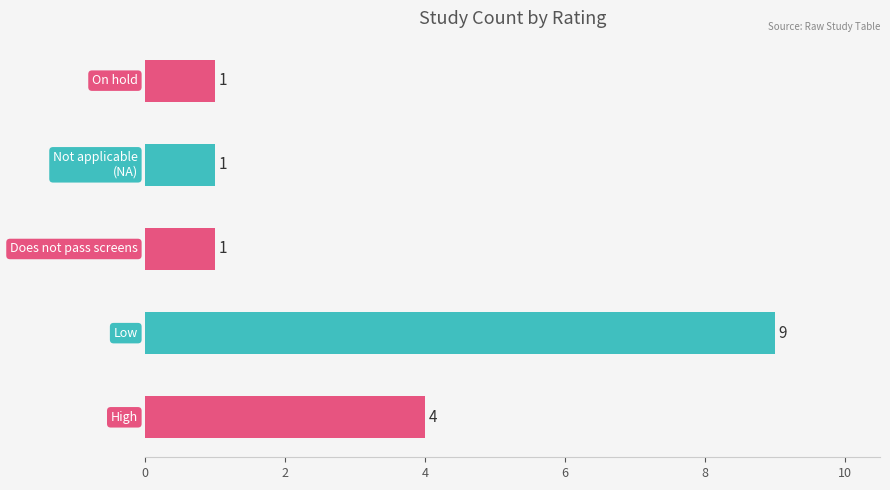

What is the sum of all values?

16